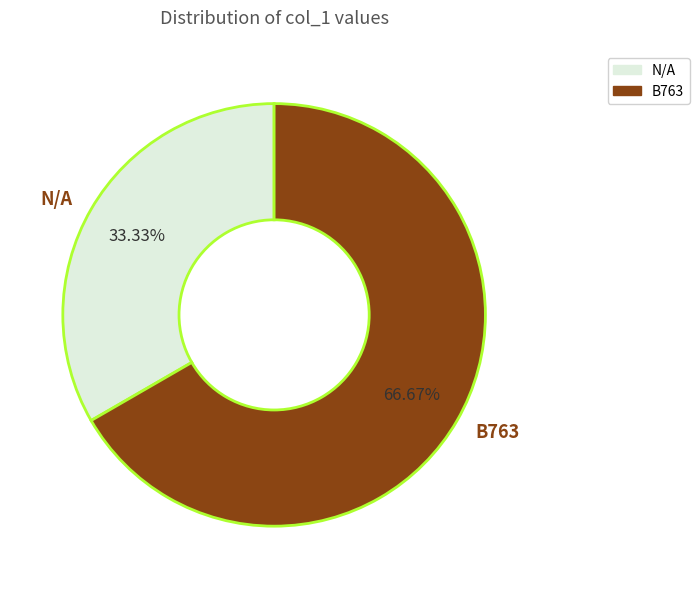

Which category has the biggest portion of the pie?

B763